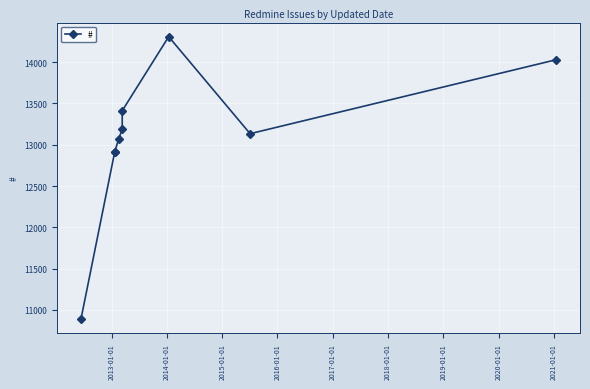

What is the maximum value shown in the chart?

14309